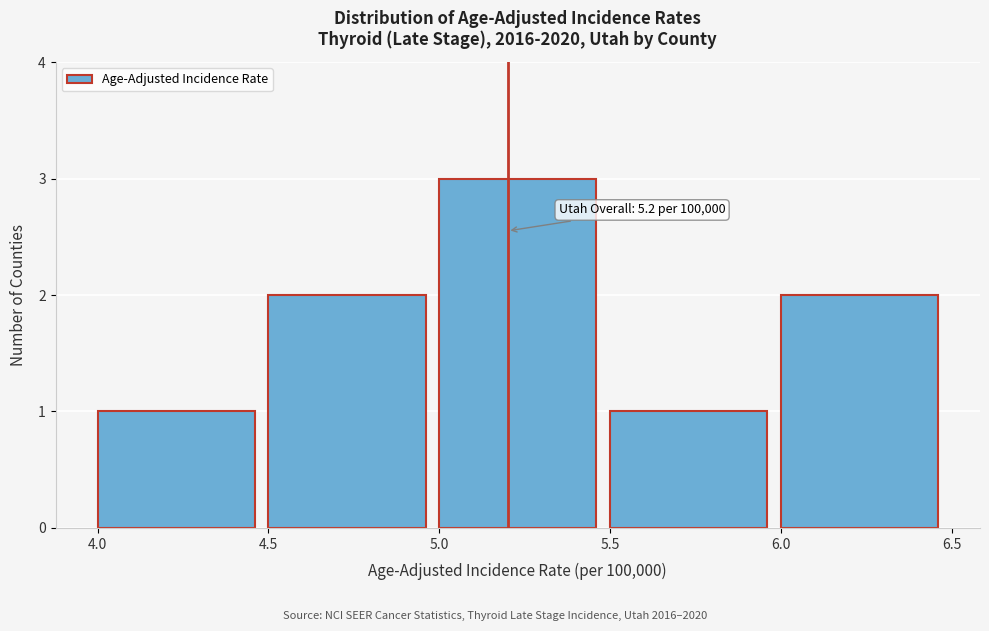

Which range on the x-axis has the tallest bar?

5.0 to 5.5